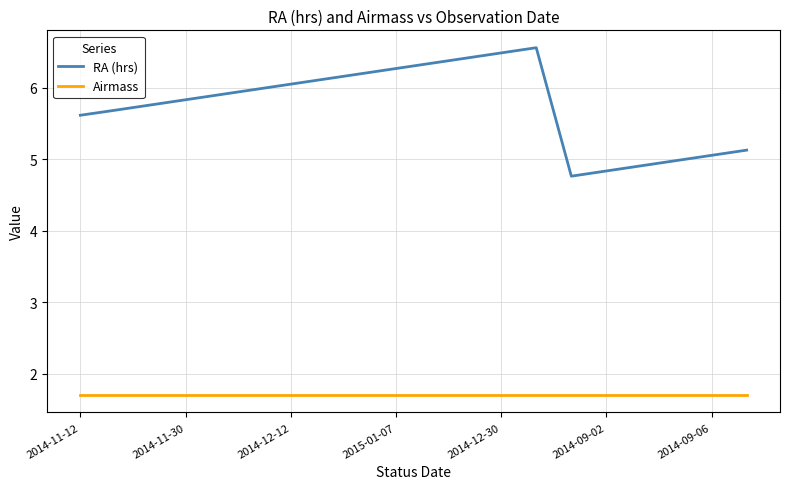

Which series has the largest total across all categories?

RA (hrs)